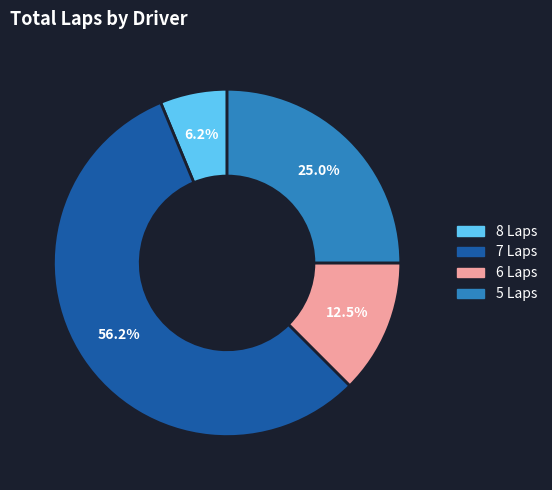

Is there a majority slice in this chart?

Yes